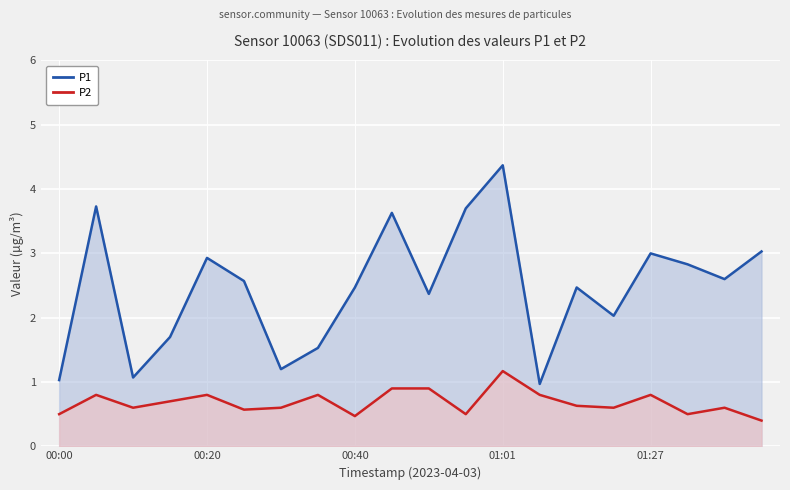

The P1 series shows 1.1 at 17. True or false?

False